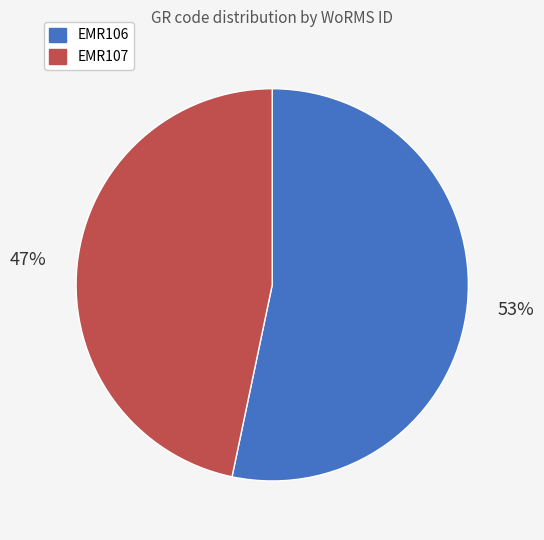

Is there any slice that represents more than half of the pie?

Yes